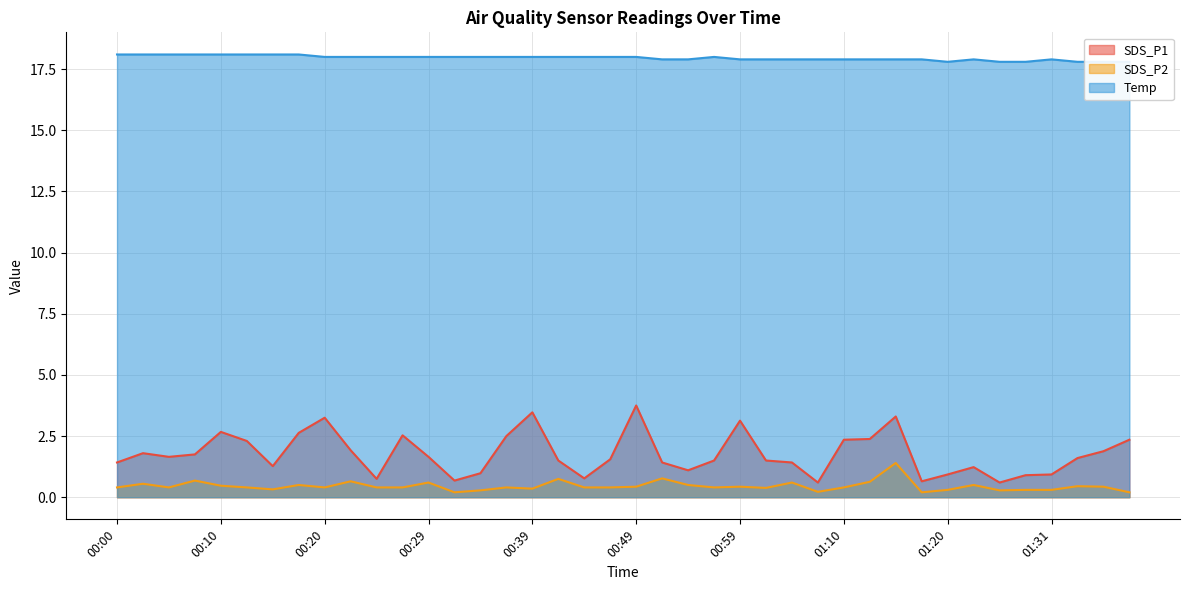

How many SDS_P2 values are between 0 and 1?

39